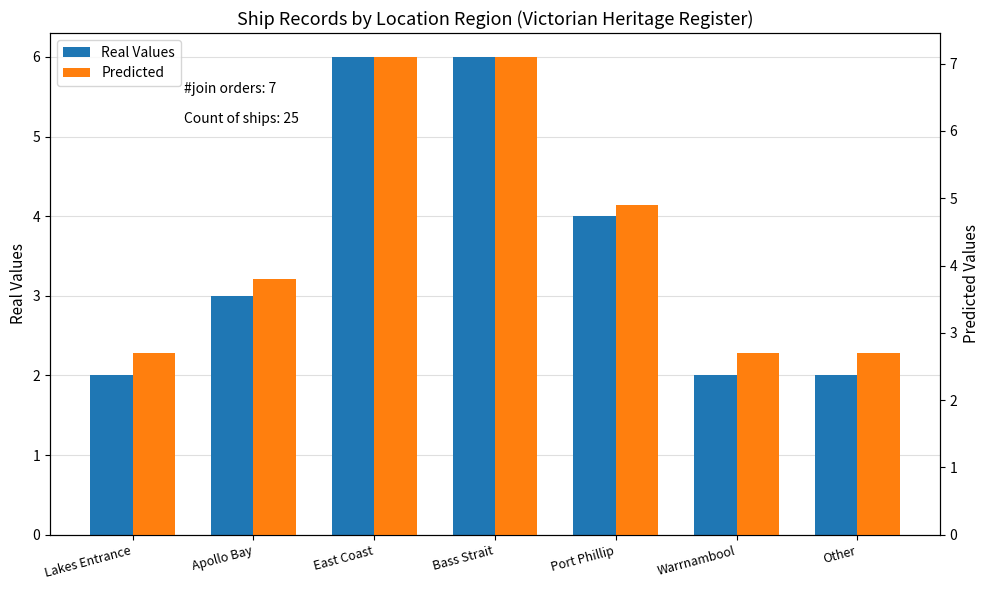

Count the Real Values values in the range 2 to 6.

7